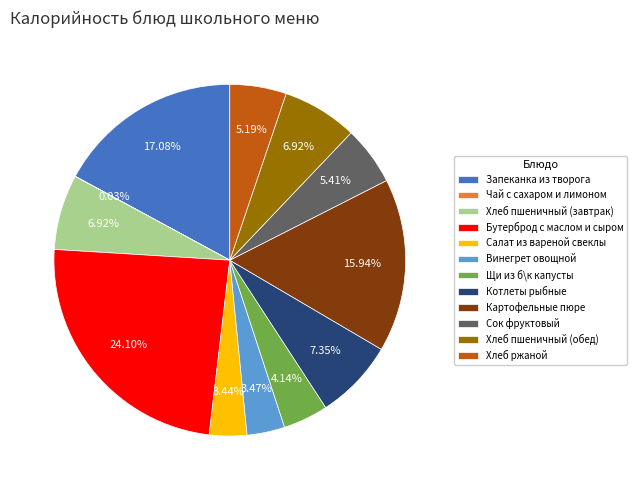

Which has a higher value, Хлеб пшеничный (завтрак) or Винегрет овощной?

Хлеб пшеничный (завтрак)